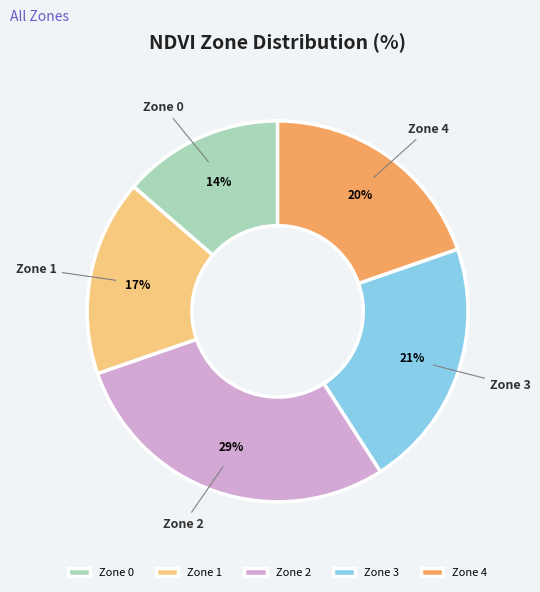

To the nearest percent, what is the average slice percentage?

20%